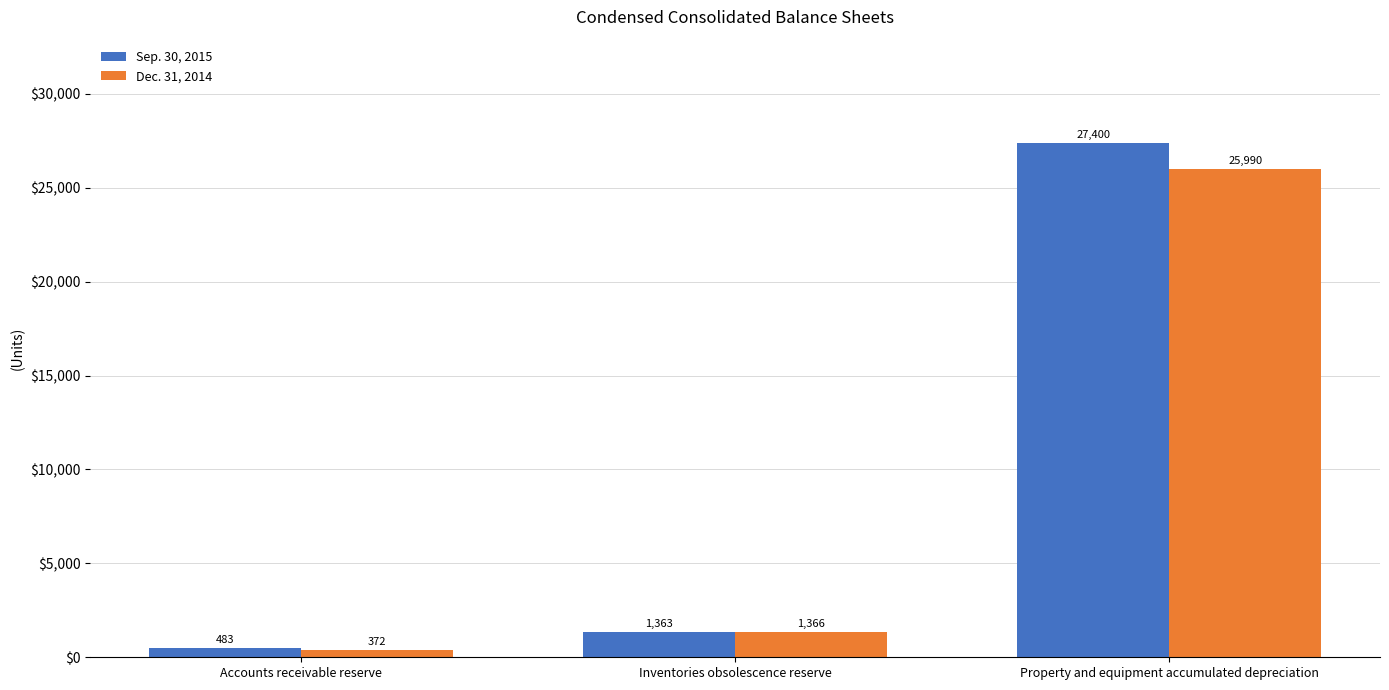

At how many categories does at least one series exceed 7270?

1